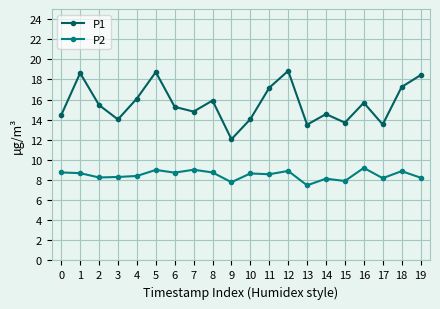

At 12, list the series in order from largest to smallest.

P1, P2